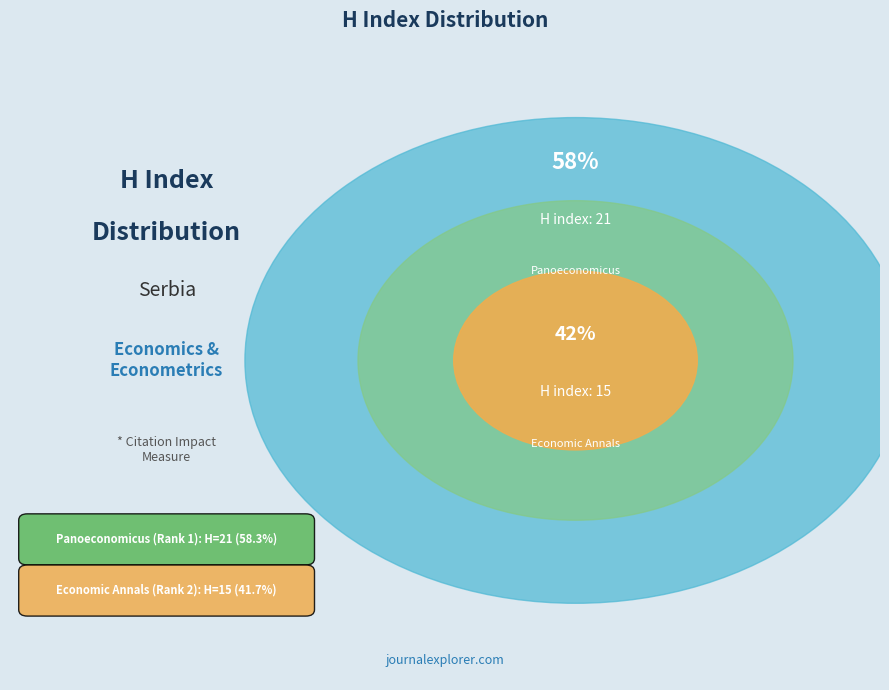

To the nearest percent, what is the average slice percentage?

50%